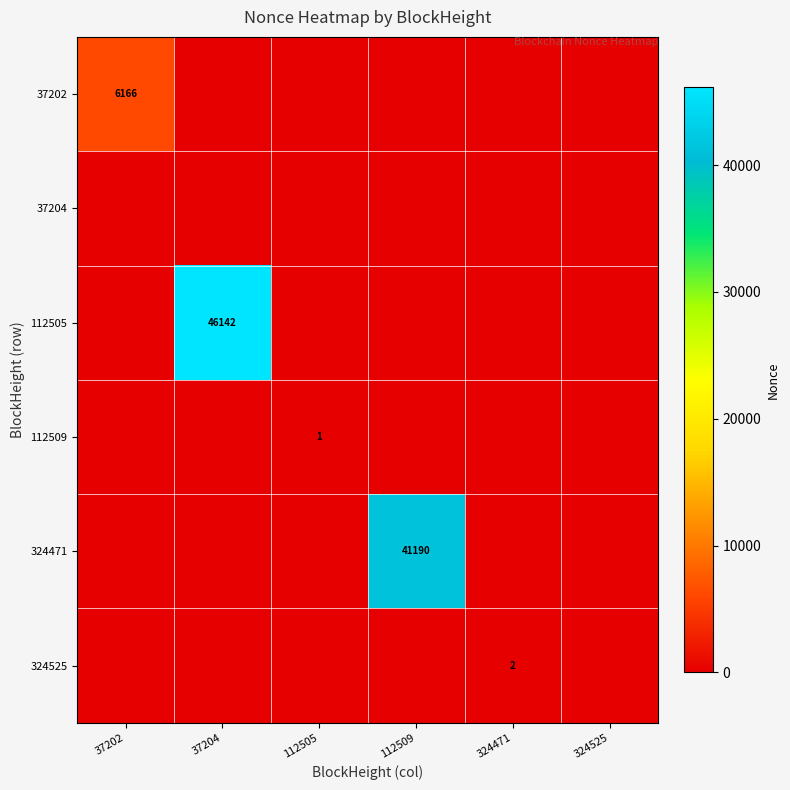

Rank the series by their maximum value, from lowest to highest.

37204, 112509, 324525, 37202, 324471, 112505